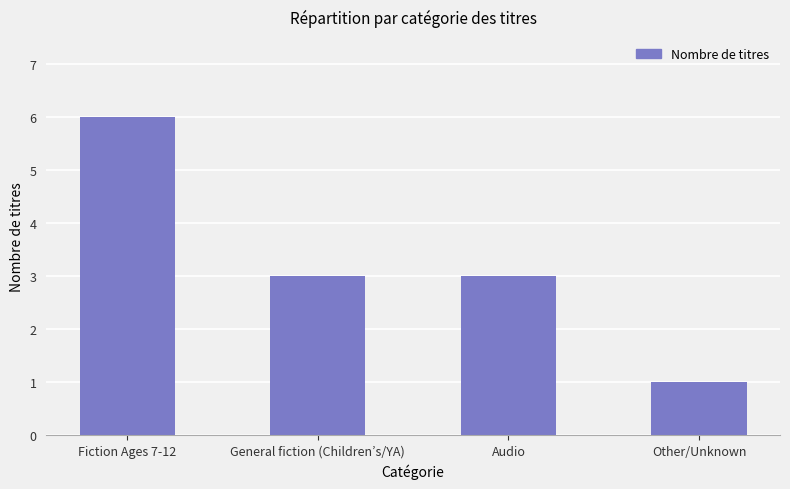

What is the average value?

3